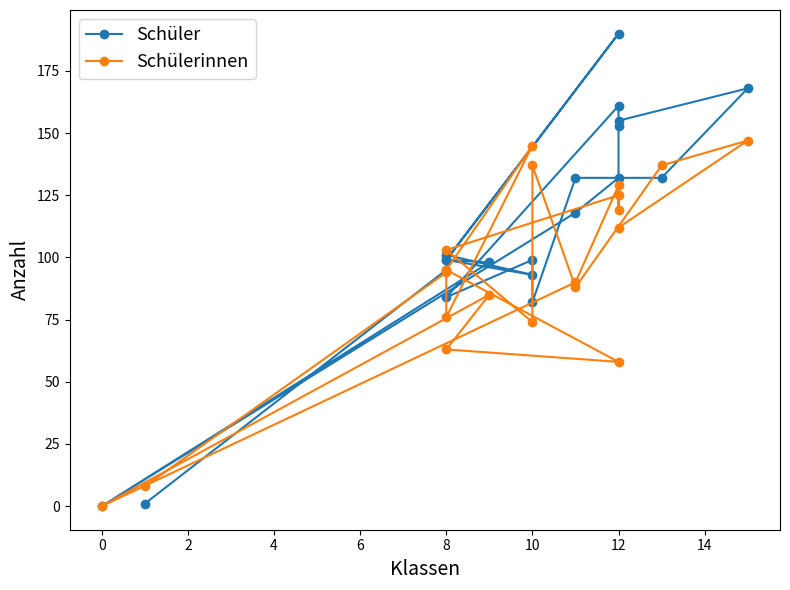

After their last crossing, which series has the higher values: Schülerinnen or Schüler?

Schülerinnen